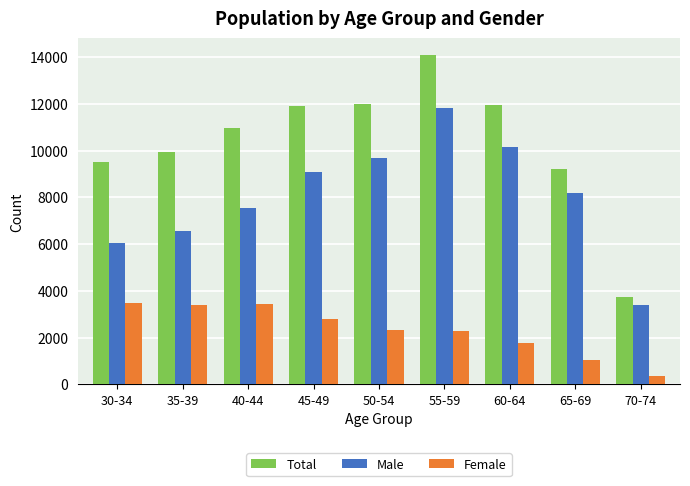

What is the difference between the maximum and minimum values in the Male series?

8411